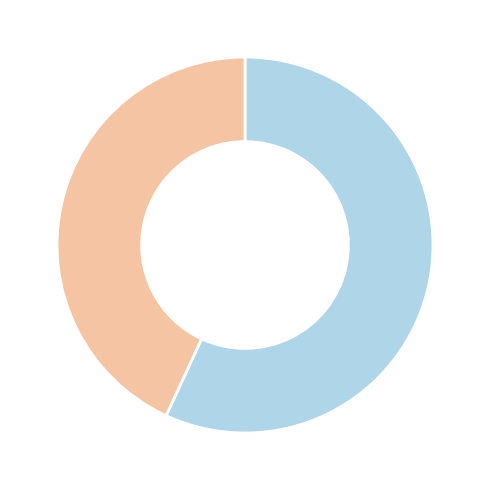

Is there any slice that represents more than half of the pie?

Yes